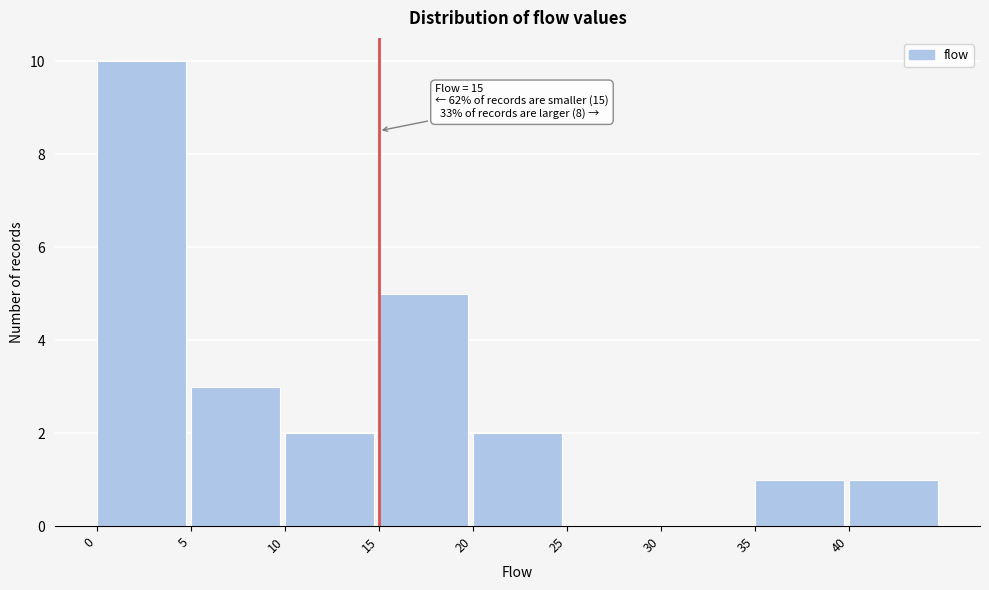

Over which range of the x-axis is the bar tallest?

0 to 5